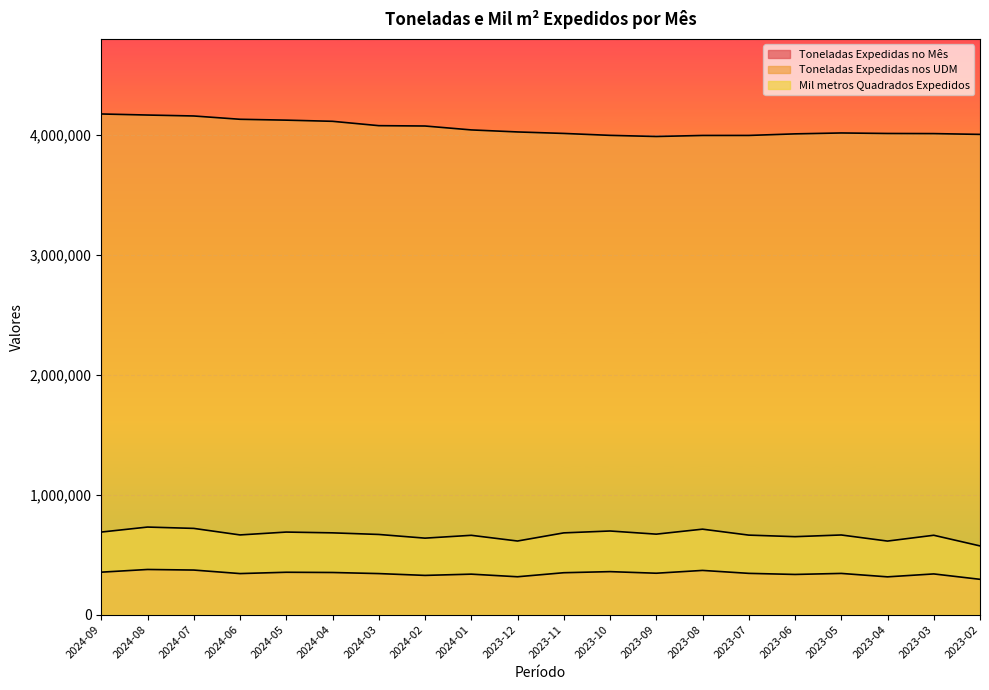

What is the value of the Toneladas Expedidas nos UDM point at the 6th from the left?

4115002